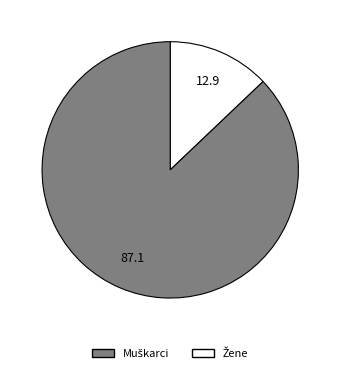

Is there a majority slice in this chart?

Yes